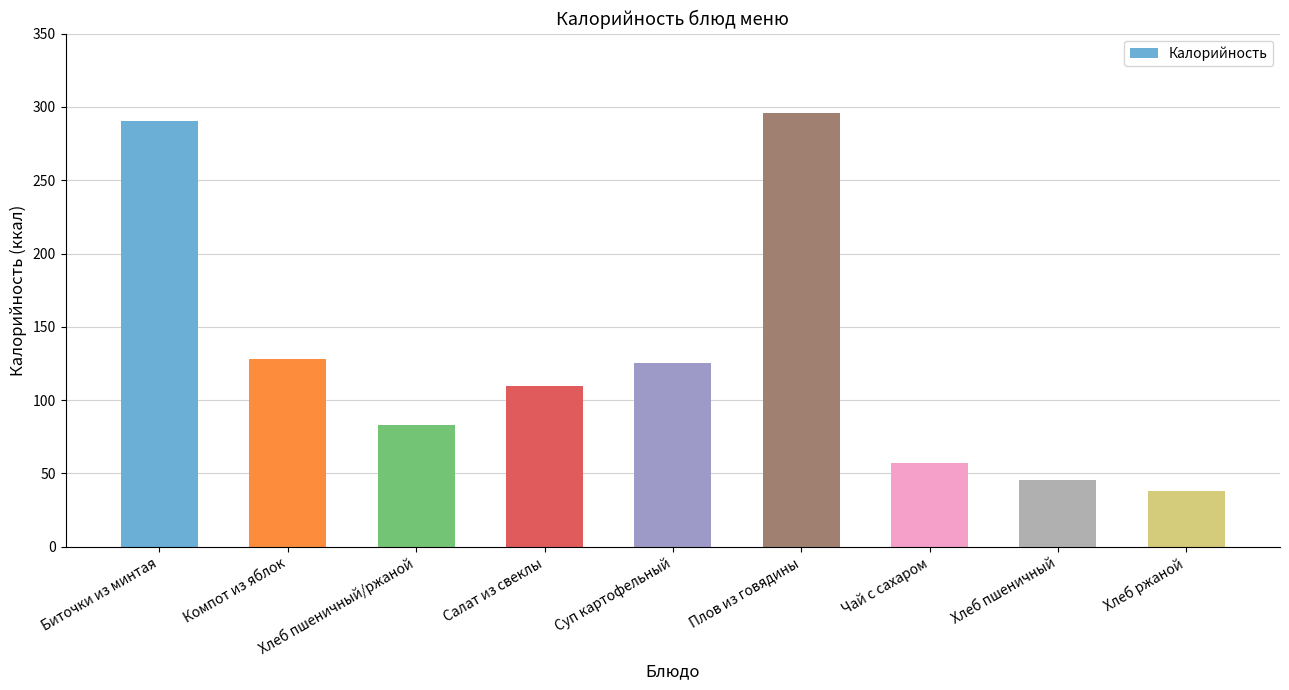

Are the bars grouped side by side (vs. stacked)?

No